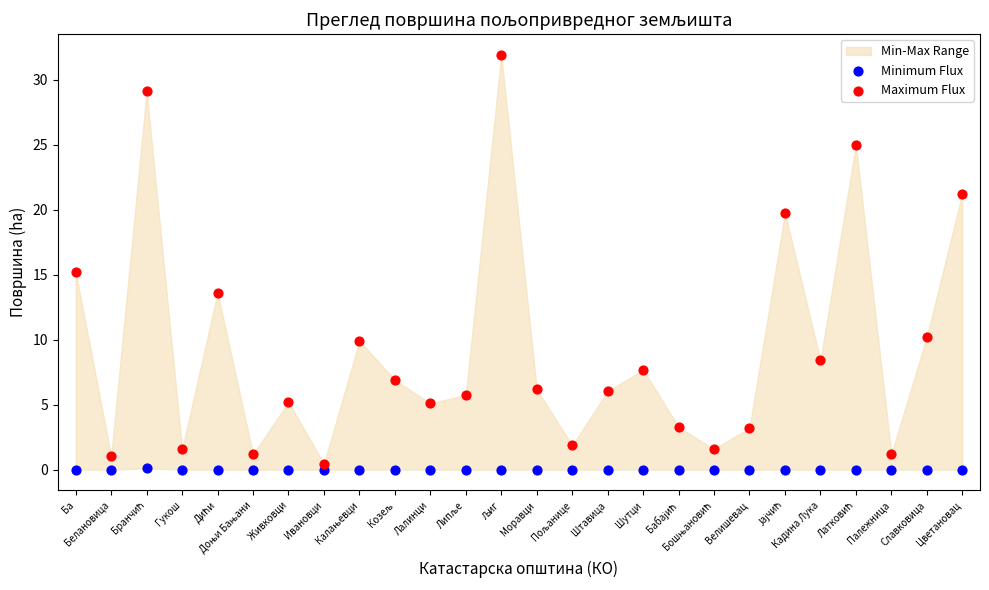

In the Maximum Flux series, what Y value is closest to 16?

15.2